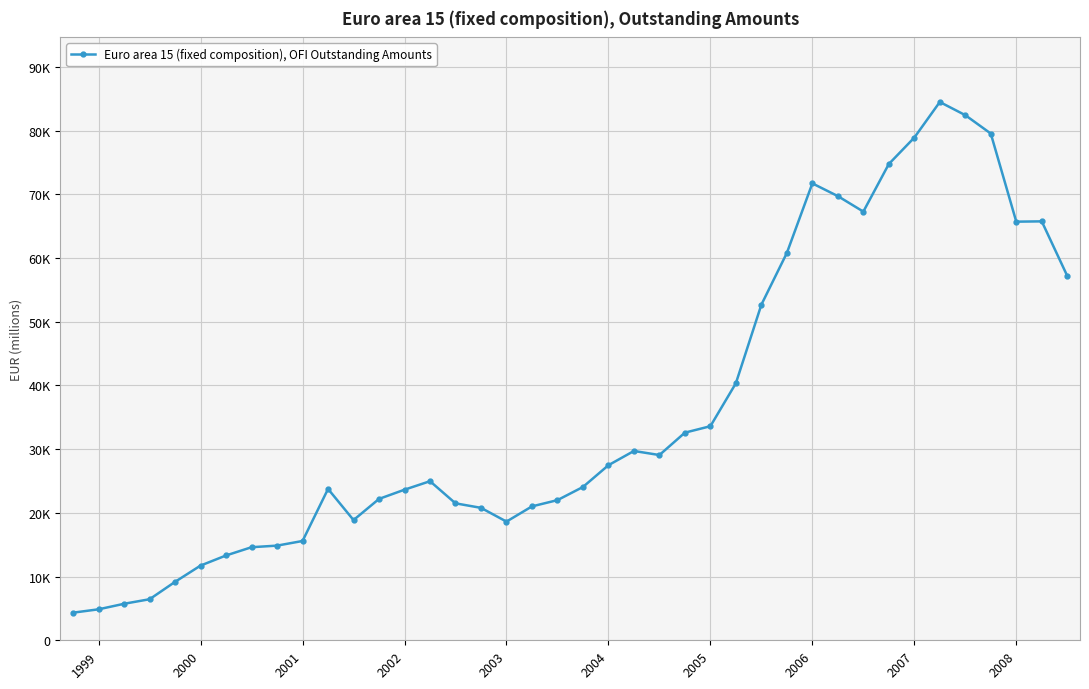

Reading left to right, list all the values displayed in this chart.

4335.7	4863.9	5732.3	6443.6	9176.2	11727.3	13314.3	14607.3	14855.9	15584.0	23751.0	18866.1	22186.3	23634.3	24966.7	21492.8	20784.3	18625.7	21014.4	21995.4	24058.2	27476.6	29708.8	29073.5	32585.1	33596.3	40340.6	52669.3	60786.7	71703.5	69706.5	67273.5	74743.6	78889.2	84476.3	82411.0	79523.1	65697.0	65744.3	57184.8